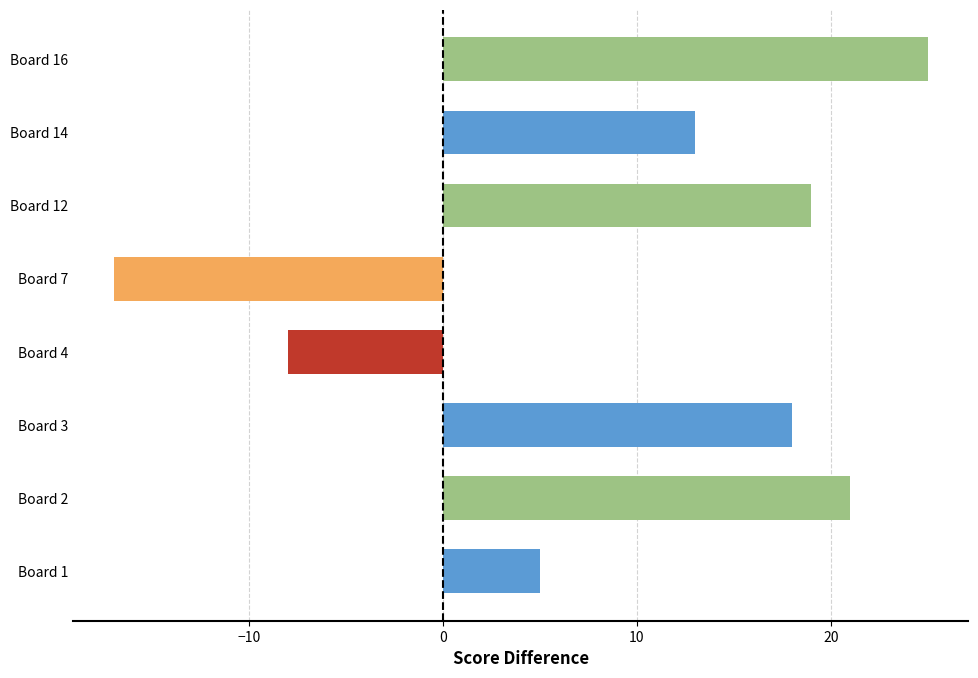

What is the maximum value shown in the chart?

25